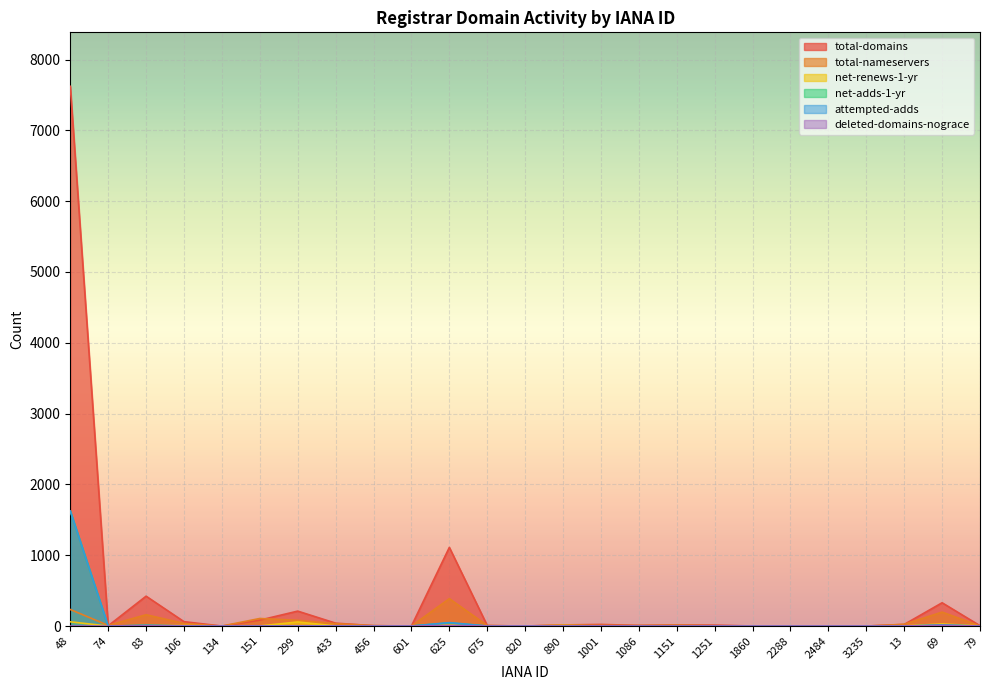

Is the value of deleted-domains-nograce at 1860 greater than the value of total-nameservers at 1151?

No